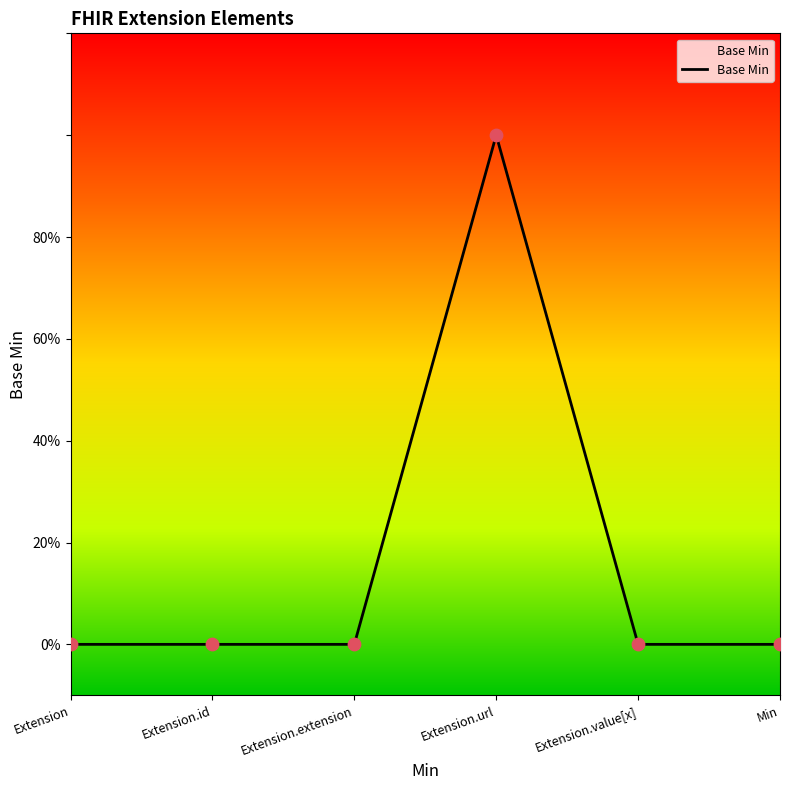

Between Extension.url and Extension.value[x], which is larger?

Extension.url